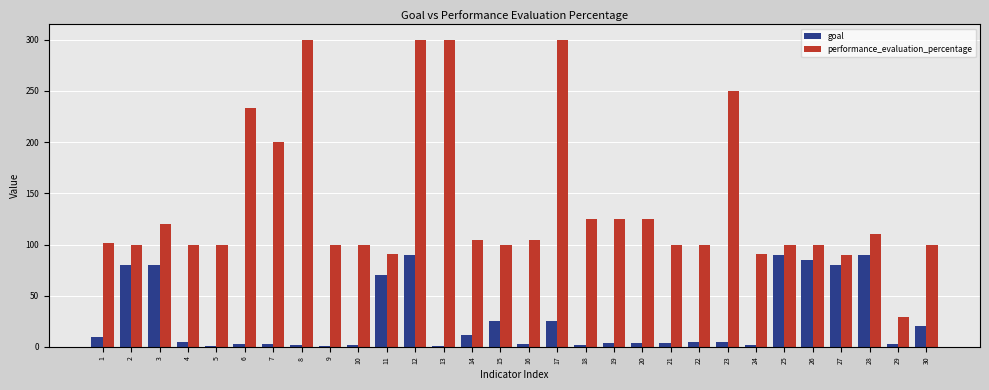

True or false: performance_evaluation_percentage has a value of 59.6 at 30.

False